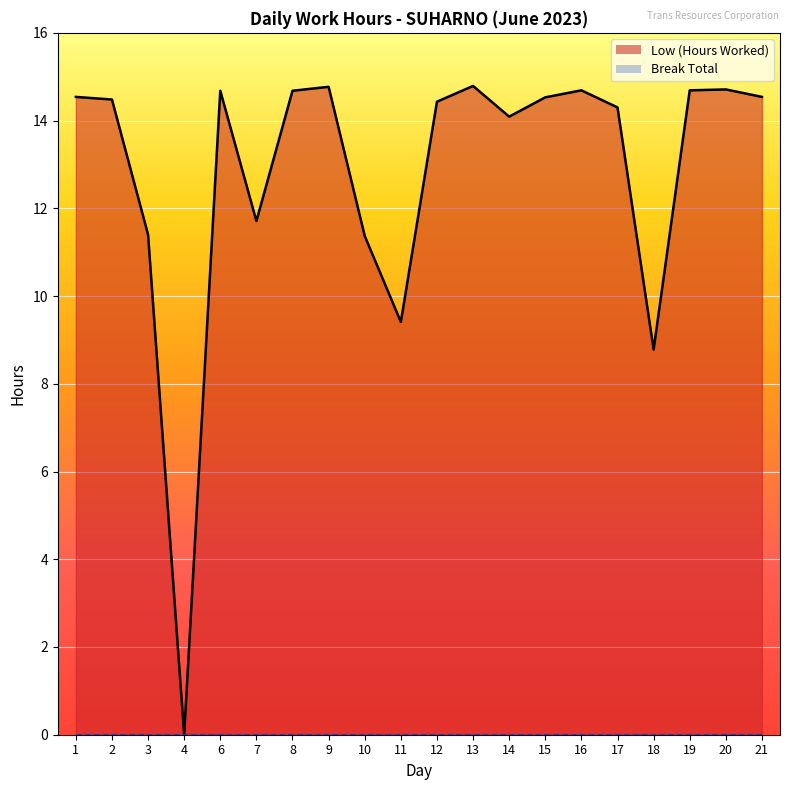

At which category does Low (Hours Worked) line reach its first local valley?

4